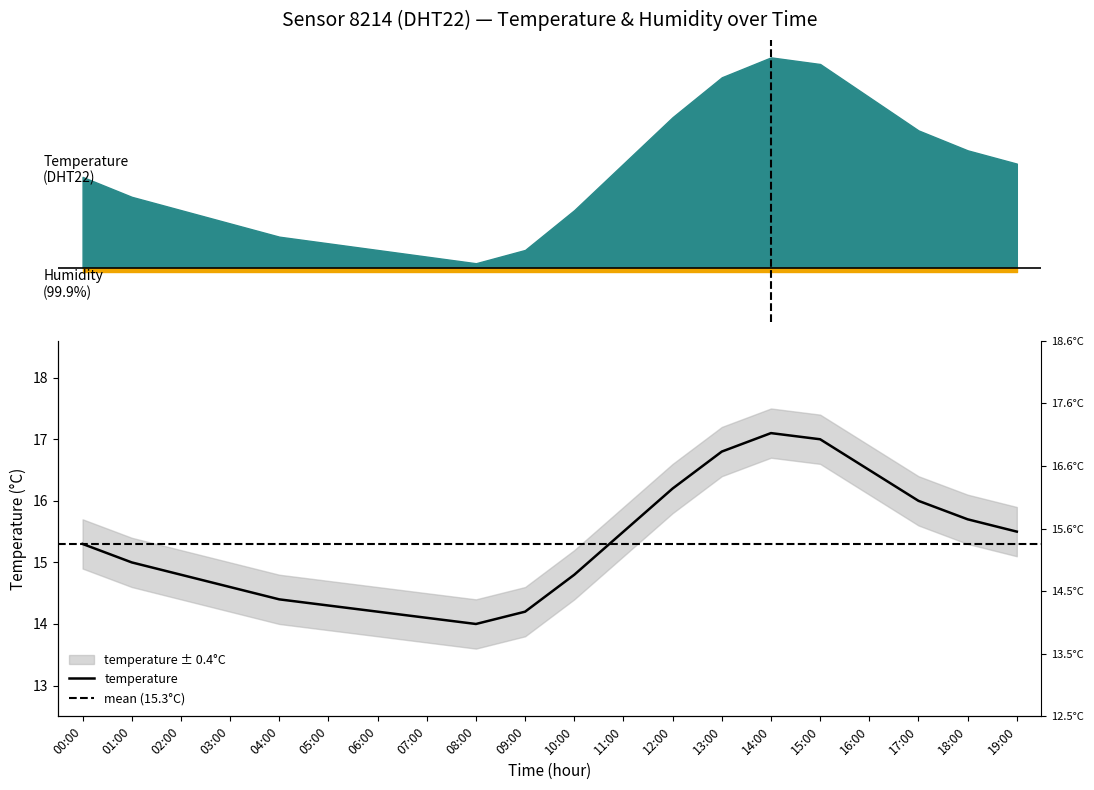

What is the label of the 2nd point from the left?

01:00